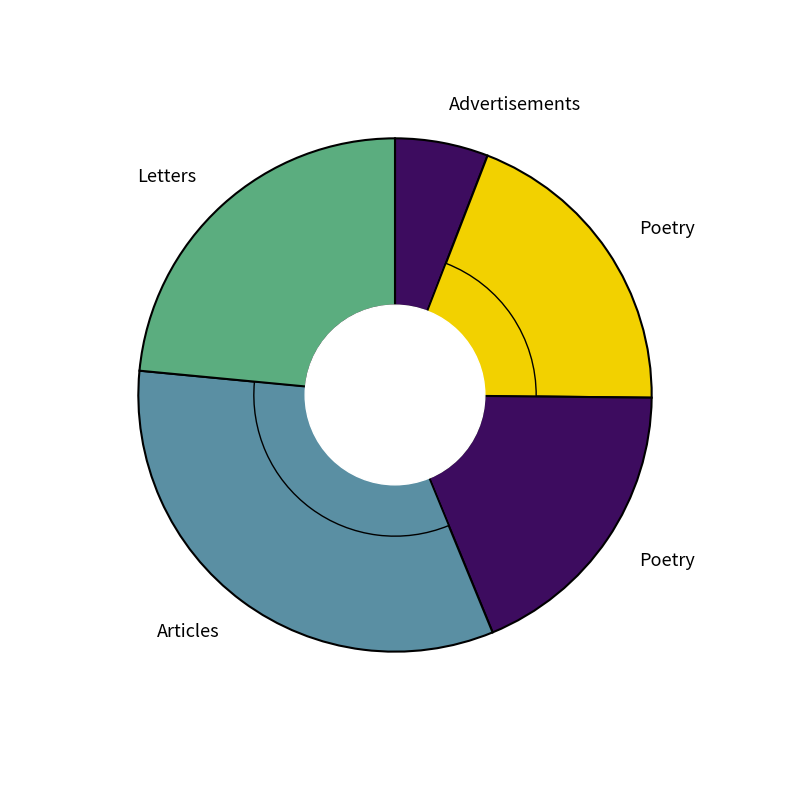

How many segments does this pie chart have?

5